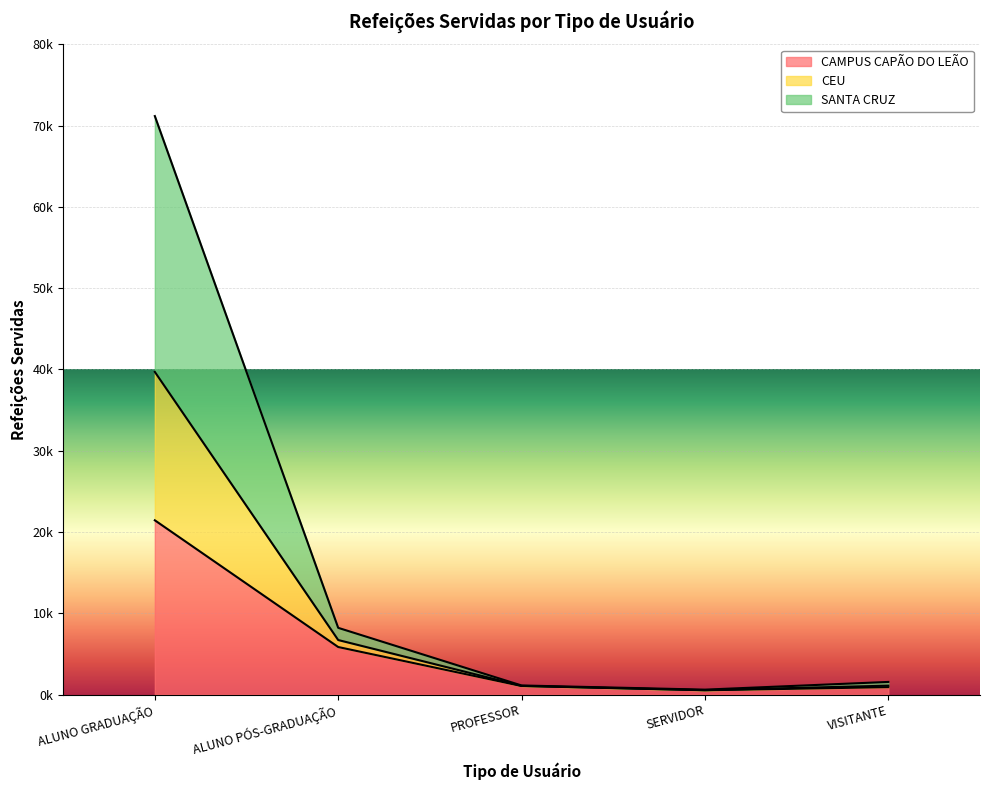

Is the value of CEU at ALUNO PÓS-GRADUAÇÃO greater than the value of SANTA CRUZ at SERVIDOR?

Yes